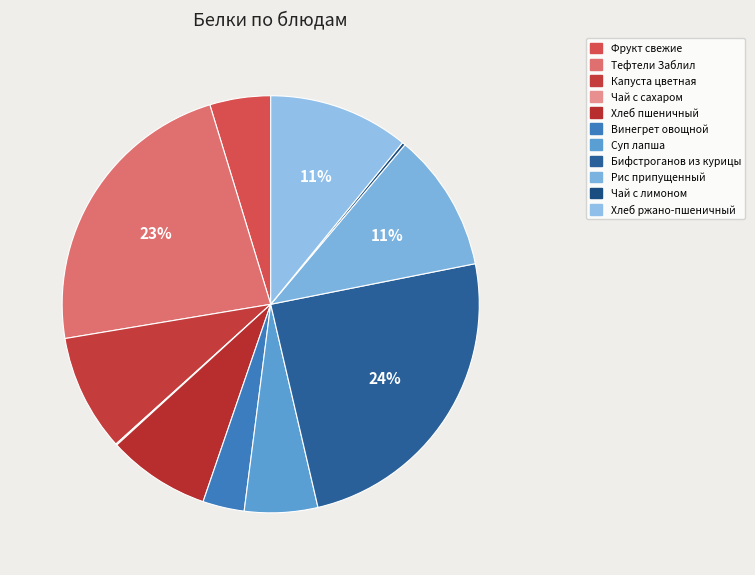

Is there any slice that represents more than half of the pie?

No